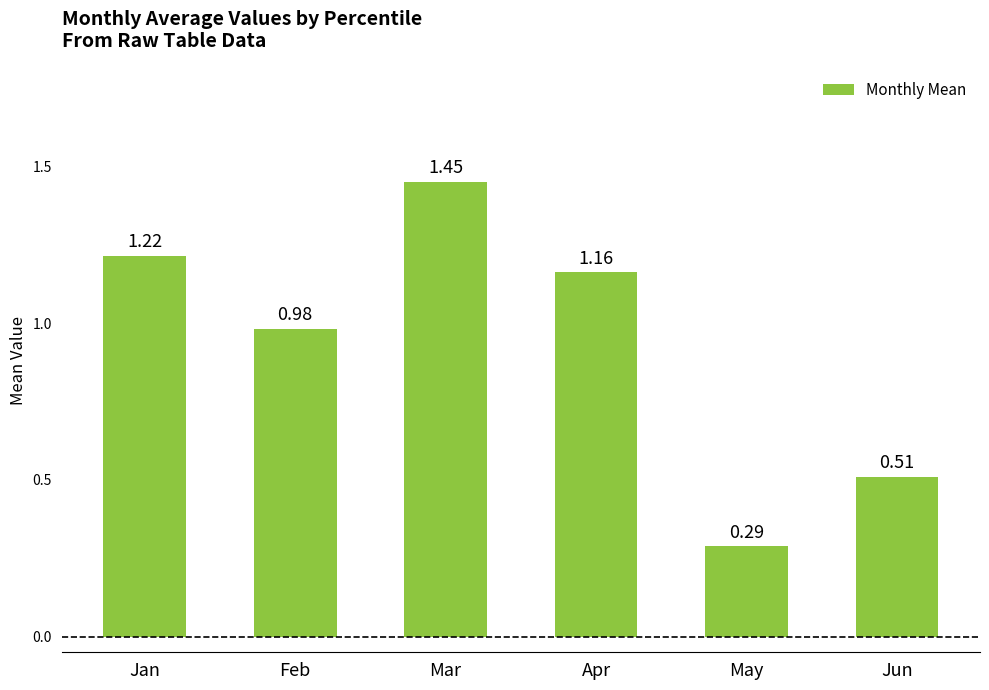

What is the average value?

0.9